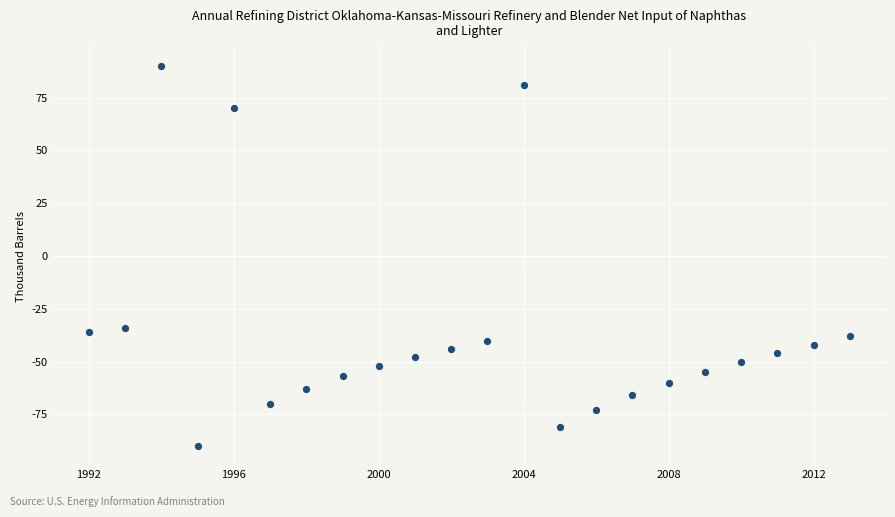

What Y value in the scatter plot is closest to 0?

-34